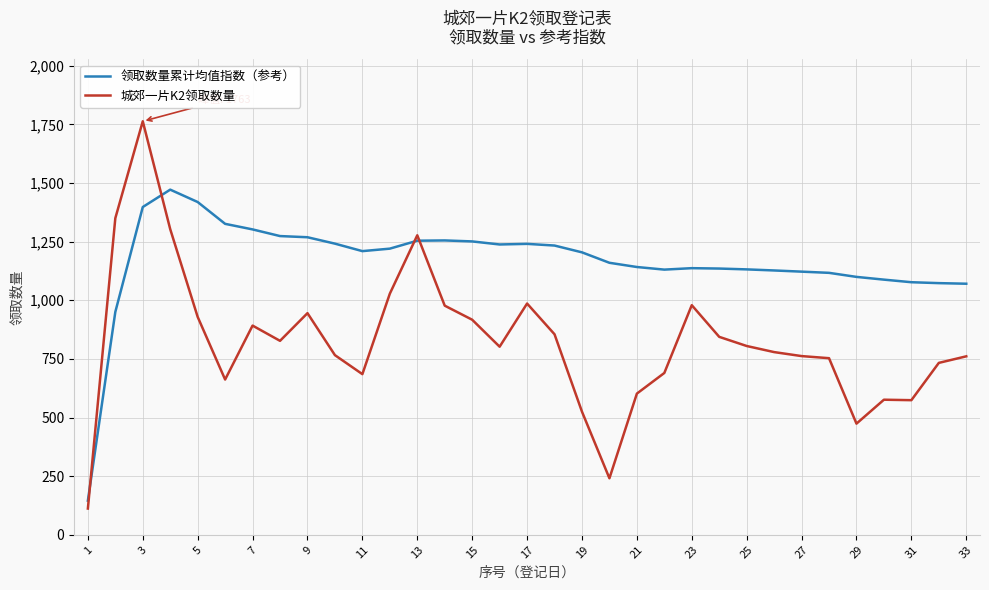

Which series has the largest total across all categories?

领取数量累计均值指数（参考）